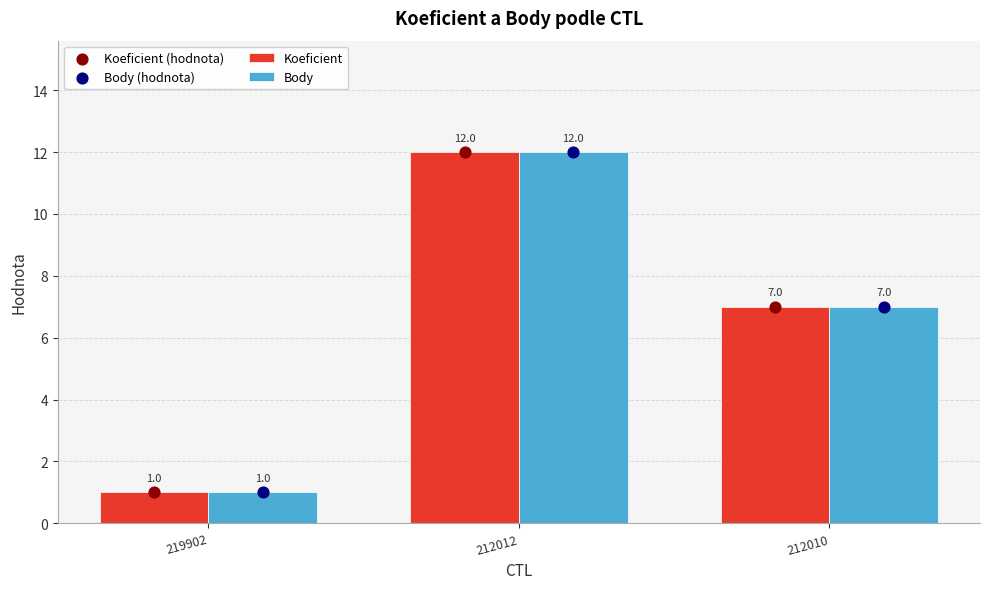

Which series has the largest total across all categories?

Koeficient